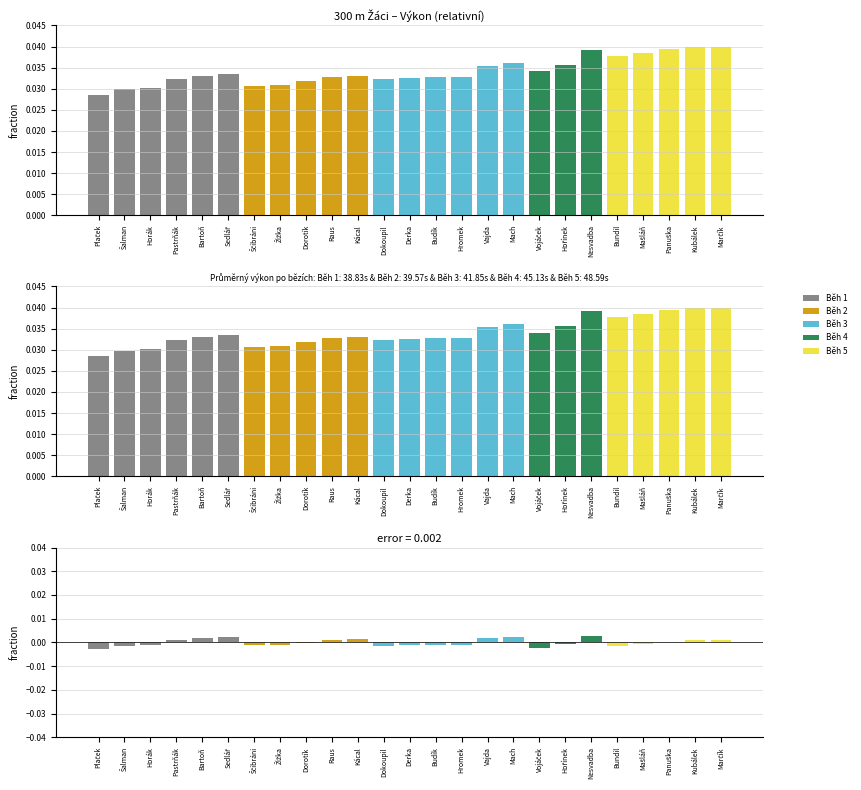

The chart shows a value of -0.0 at Vojáček. True or false?

False